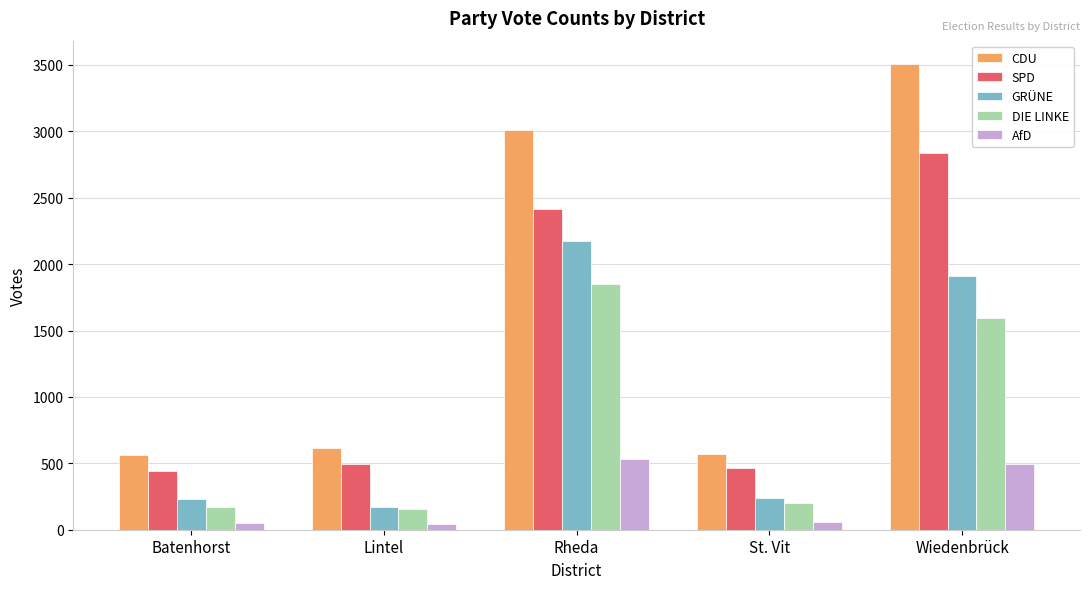

What is the difference between the highest and lowest values at St. Vit?

518